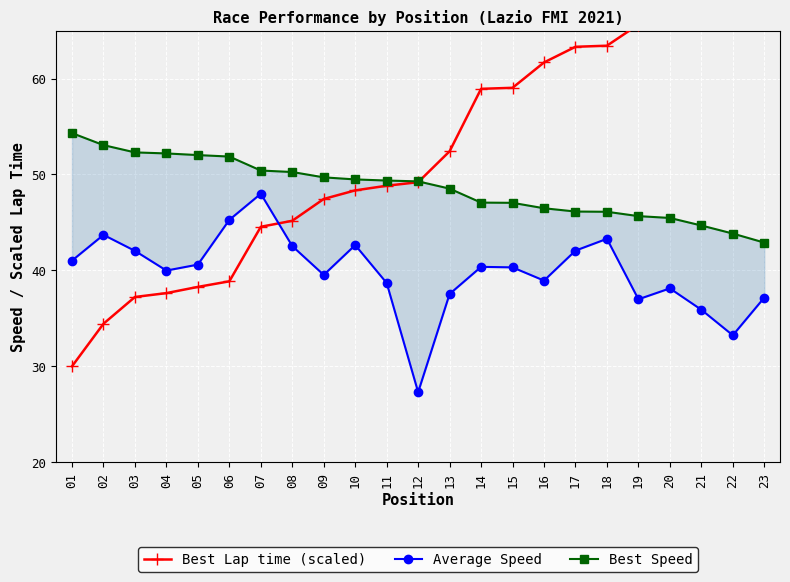

Reading left to right, what are all the values shown in this chart?

Best Lap time (scaled): 01=30.0	02=34.4	03=37.2	04=37.6	05=38.3	06=38.9	07=44.5	08=45.2	09=47.4	10=48.3	11=48.8	12=49.2	13=52.4	14=58.9	15=59.0	16=61.7	17=63.3	18=63.4	19=65.6	20=66.6	21=70.5	22=74.9	23=80.0
Average Speed: 01=41.0	02=43.7	03=42.0	04=40.0	05=40.6	06=45.3	07=48.0	08=42.5	09=39.5	10=42.6	11=38.7	12=27.3	13=37.5	14=40.4	15=40.3	16=38.9	17=42.1	18=43.3	19=37.0	20=38.1	21=35.9	22=33.2	23=37.2
Best Speed: 01=54.3	02=53.1	03=52.3	04=52.2	05=52.0	06=51.9	07=50.4	08=50.3	09=49.7	10=49.5	11=49.4	12=49.3	13=48.5	14=47.1	15=47.0	16=46.5	17=46.1	18=46.1	19=45.7	20=45.5	21=44.7	22=43.8	23=42.9